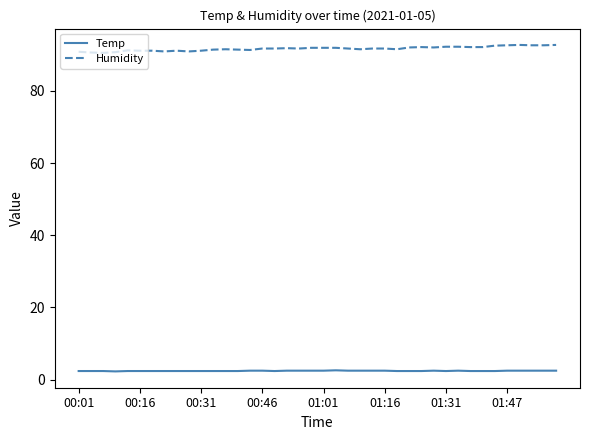

What is the minimum value shown in the chart?

2.3